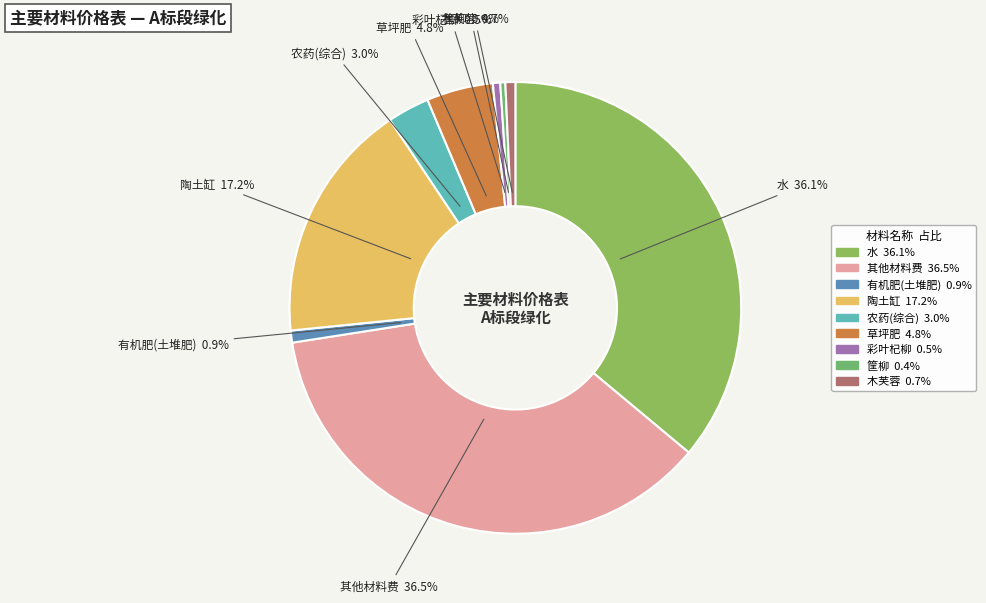

Does 农药(综合) account for over 50% of the chart?

No